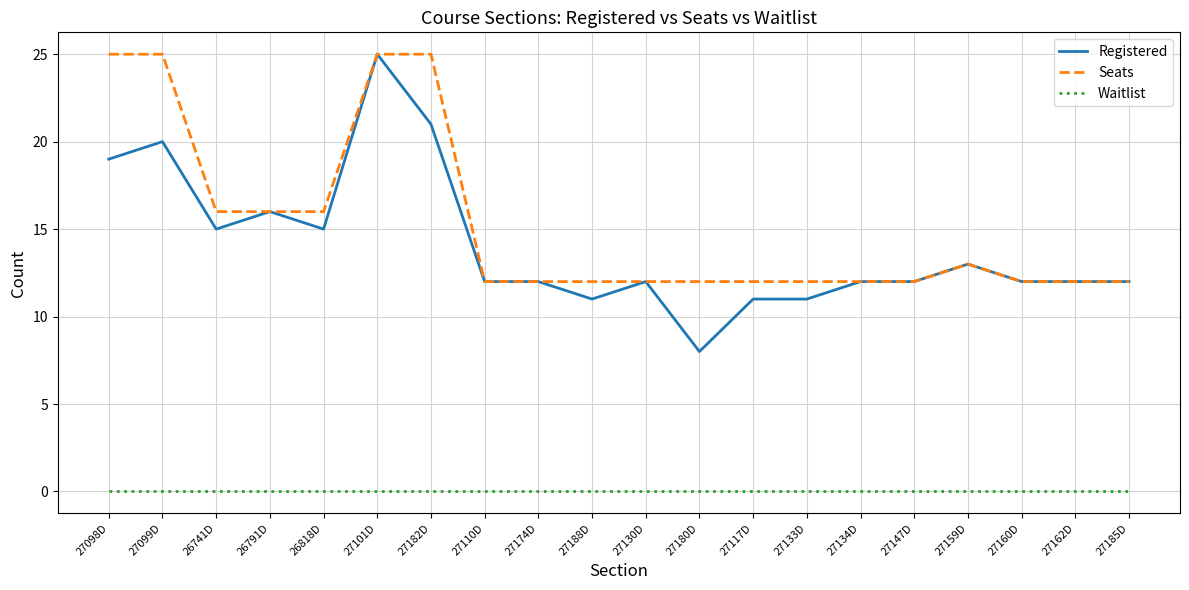

What is the total value across all series at 27099D?

45